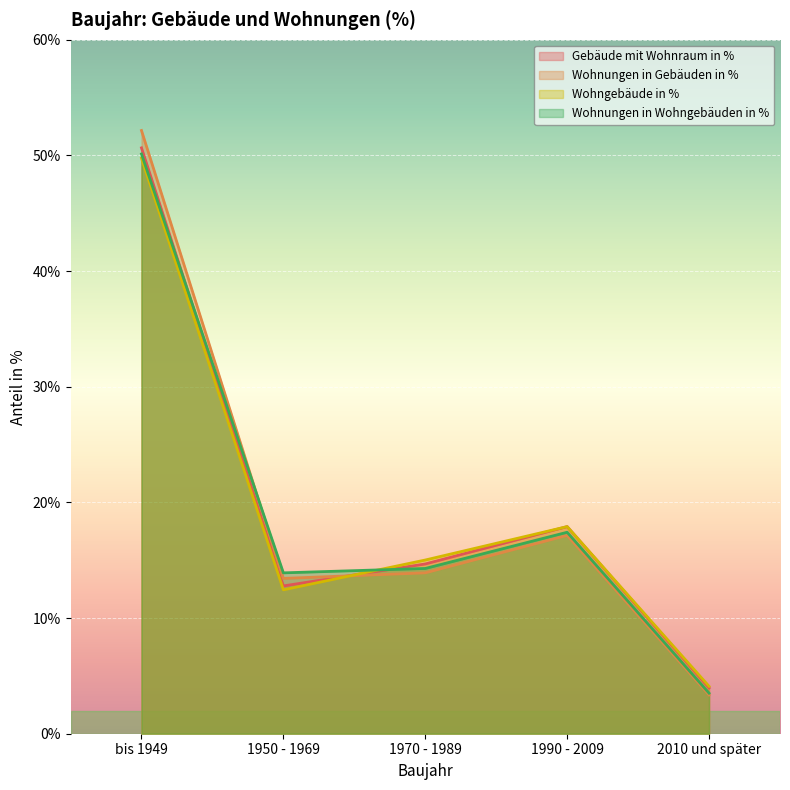

What is the average value of the Wohngebäude in % series?

19.8